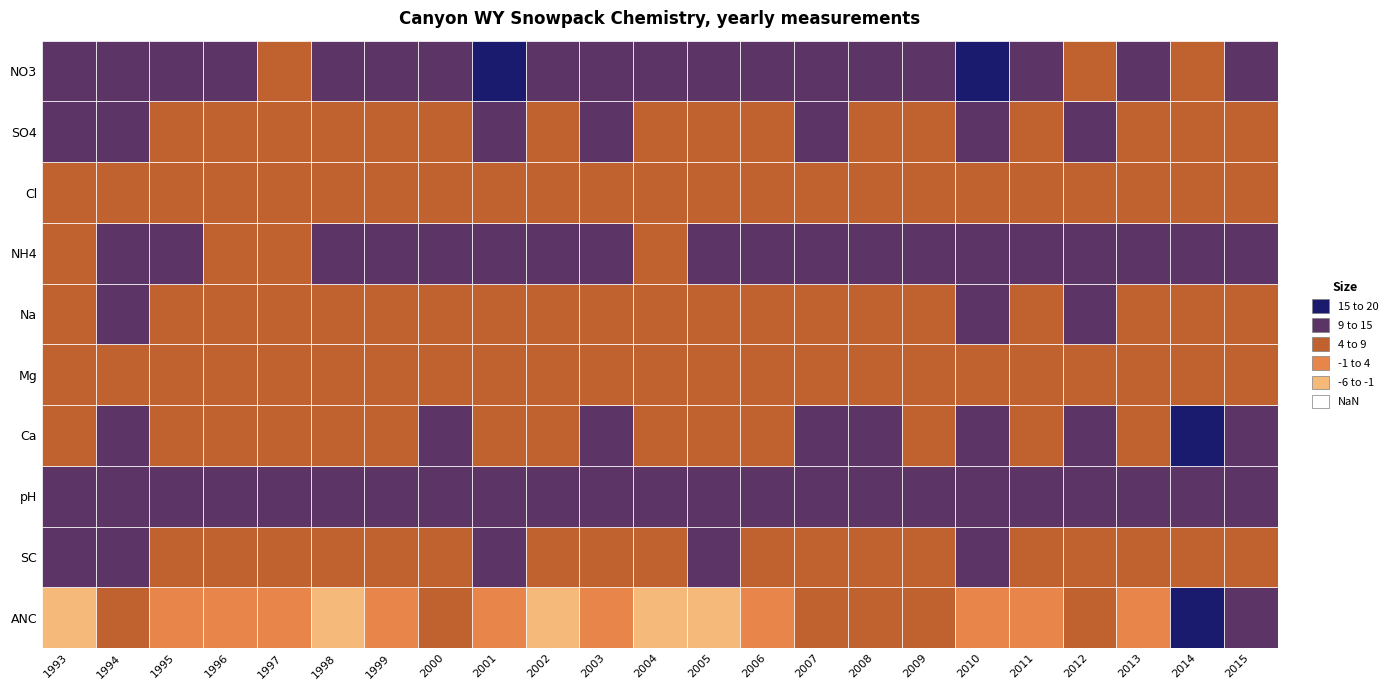

How many values in 2010 are below zero?

1